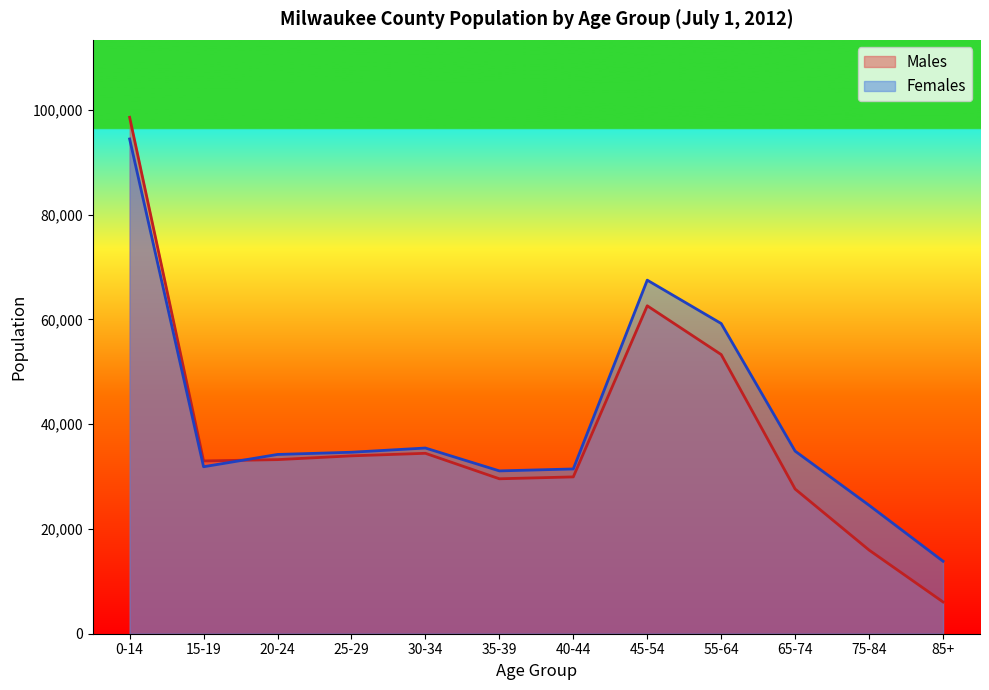

Which category has the lowest value across all series?

85+